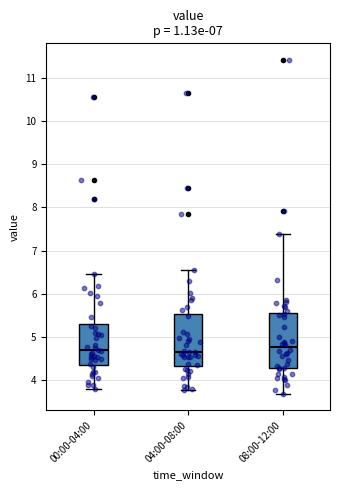

Reading left to right, transcribe this box plot: for each box, give where its median line is, the range the box spans, and where its two whiskers end, as read against the y-axis. The values are not printed on the chart, so give them approximately, as read against the axis.

00:00-04:00: median 4.7, box 4.4 to 5.3, whiskers 3.8 to 6.5
04:00-08:00: median 4.7, box 4.3 to 5.5, whiskers 3.8 to 6.5
08:00-12:00: median 4.8, box 4.3 to 5.6, whiskers 3.7 to 7.4